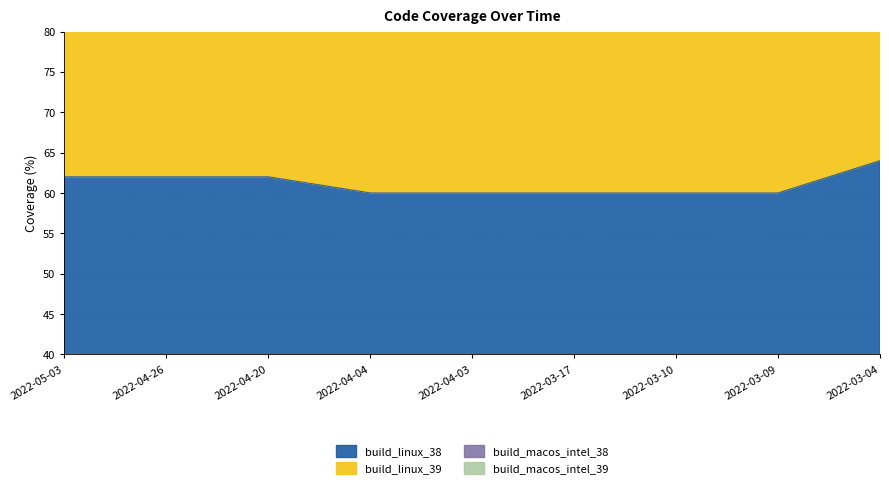

Which series has the widest spread of values?

build_macos_intel_38